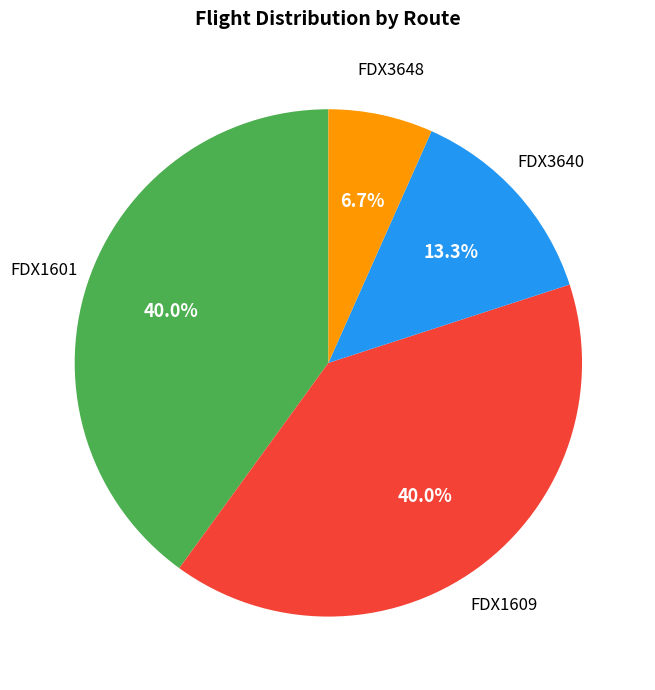

What is the ratio of the value at FDX1609 to the value at FDX3648?

6.0